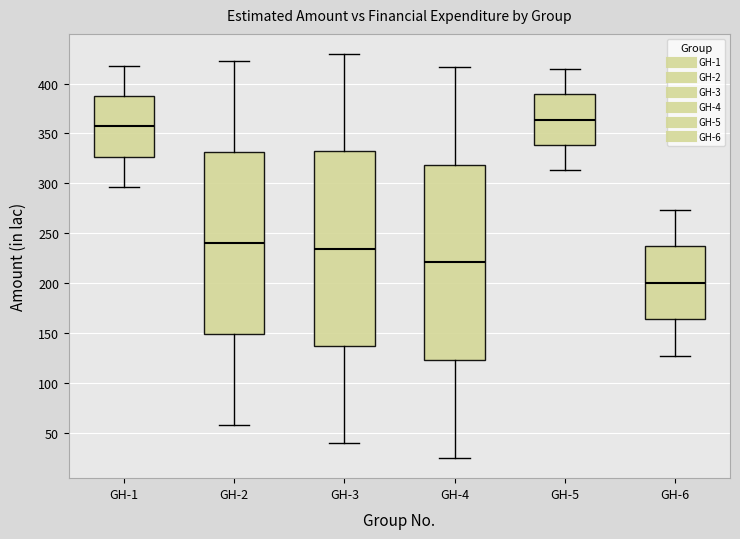

Reading left to right, transcribe this box plot: for each box, give where its median line is, the range the box spans, and where its two whiskers end, as read against the y-axis. The values are not printed on the chart, so give them approximately, as read against the axis.

GH-1: median 355, box 325 to 390, whiskers 295 to 420
GH-2: median 240, box 150 to 330, whiskers 60 to 420
GH-3: median 235, box 135 to 330, whiskers 40 to 430
GH-4: median 220, box 125 to 320, whiskers 25 to 415
GH-5: median 365, box 340 to 390, whiskers 315 to 415
GH-6: median 200, box 165 to 235, whiskers 130 to 275